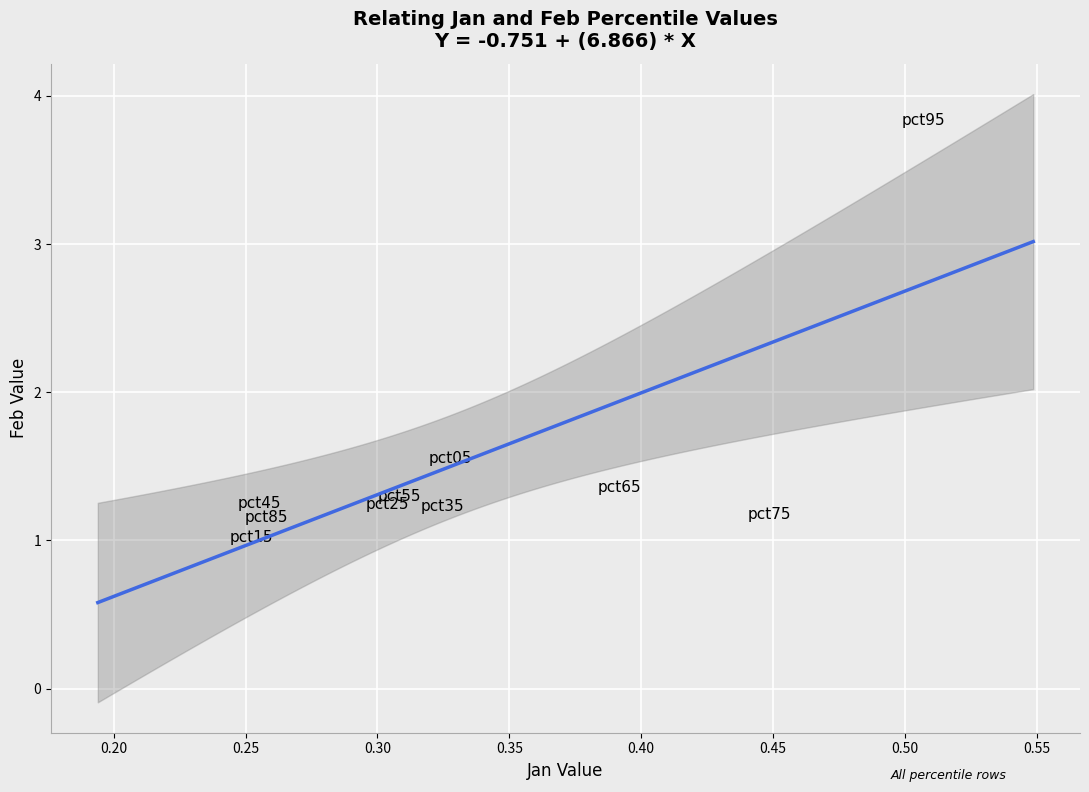

What is the average Y value?

1.5